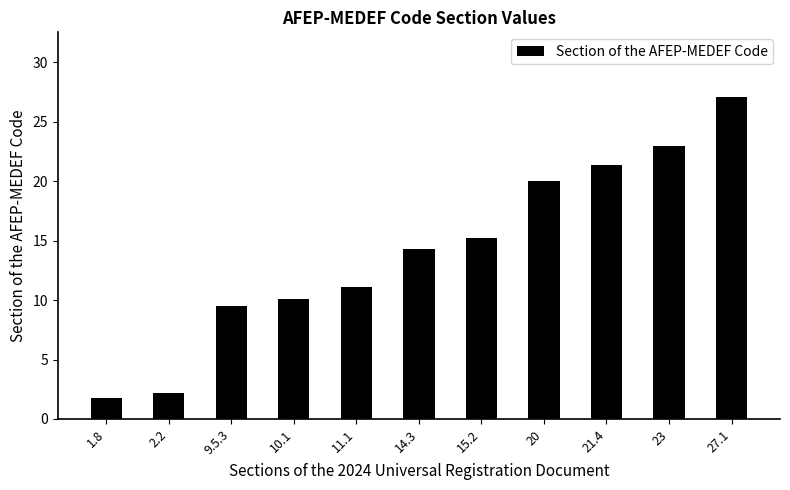

Is it true that the value at 23 is 10.8?

False